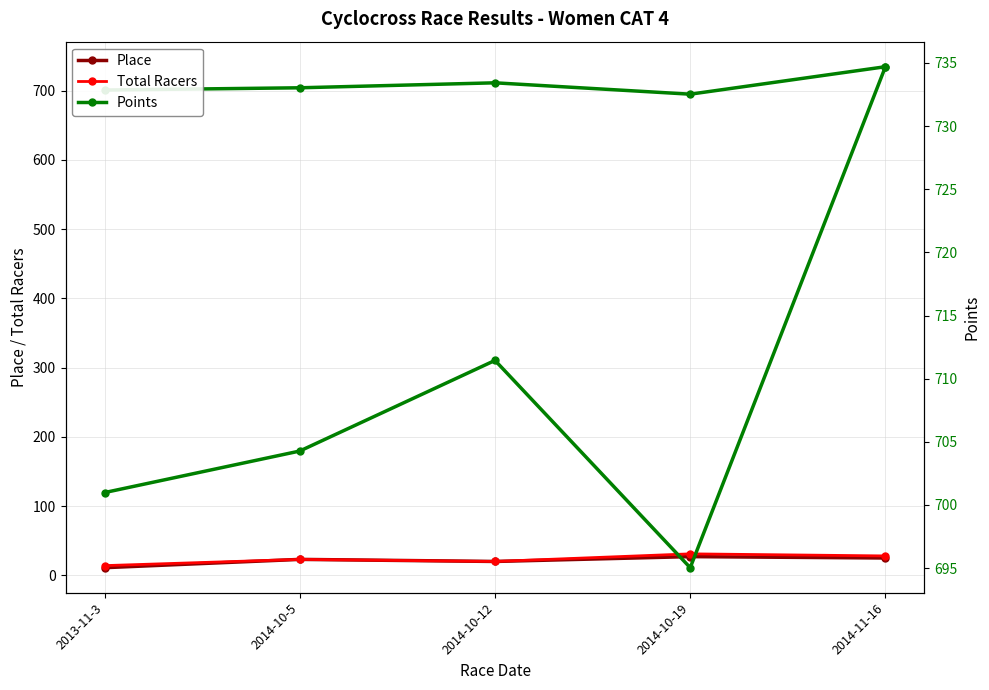

What is the label of the 1st point from the left?

2013-11-3